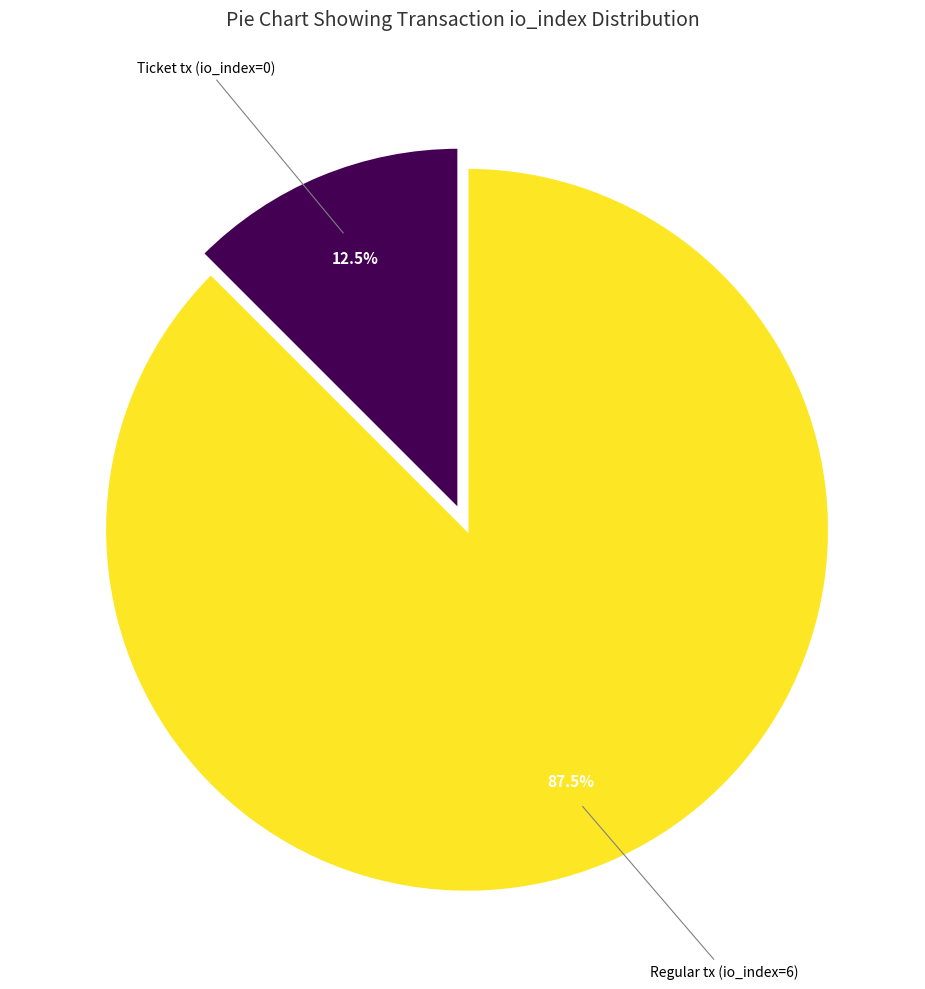

How many slices are in this pie chart?

2